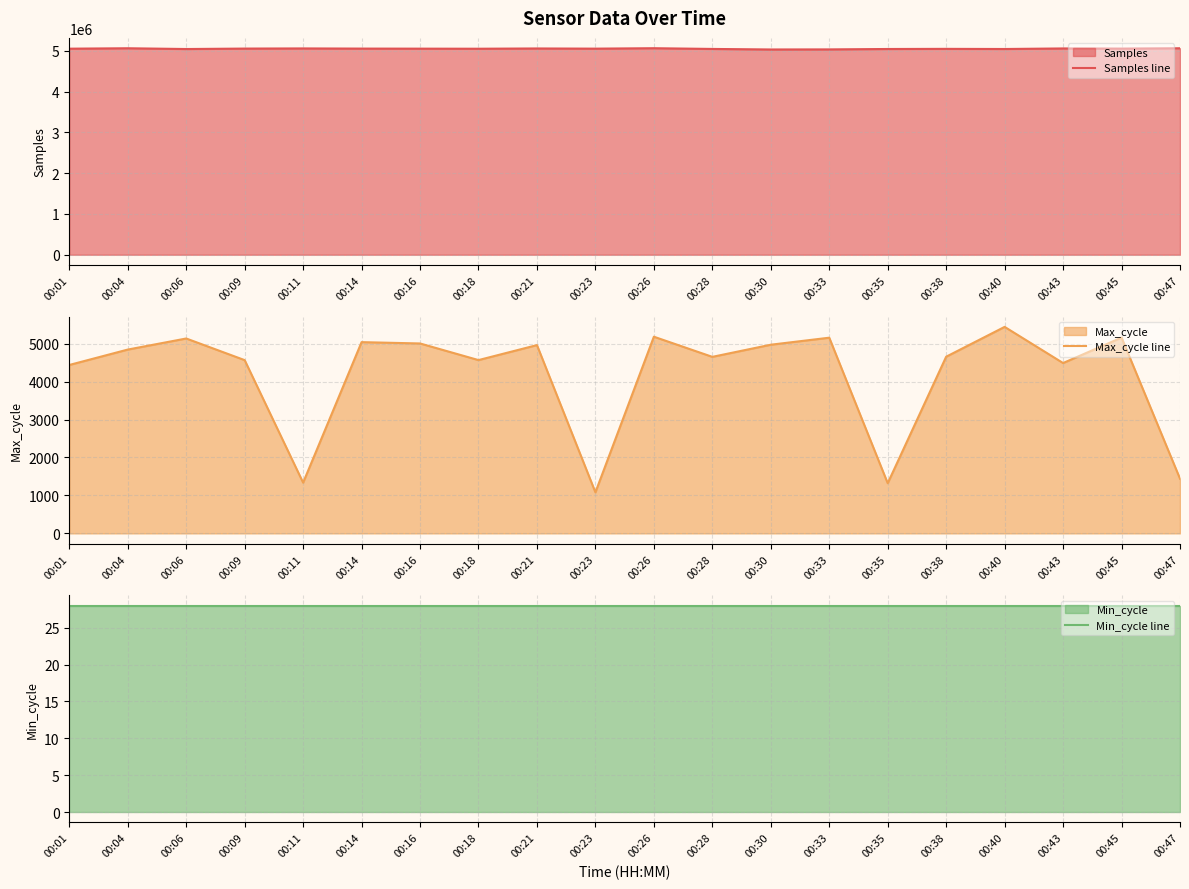

True or false: Max_cycle line and Min_cycle line cross at least once.

False